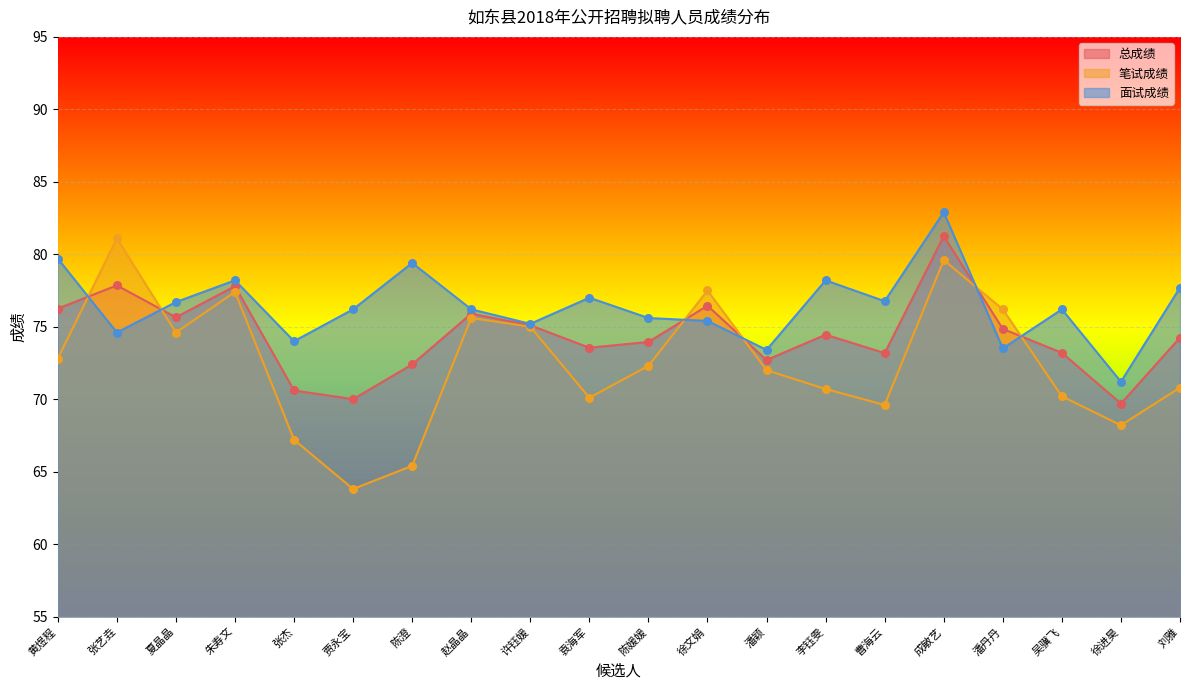

At how many categories does at least one series exceed 80?

2